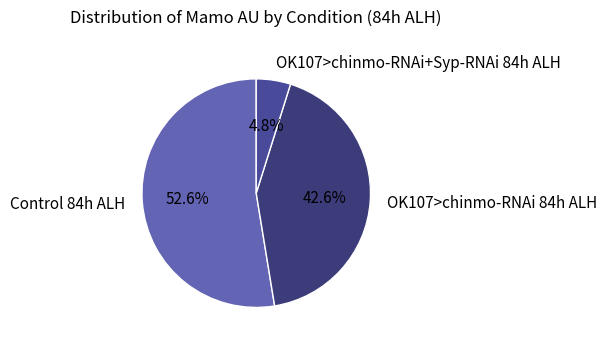

How many slices are in this pie chart?

3